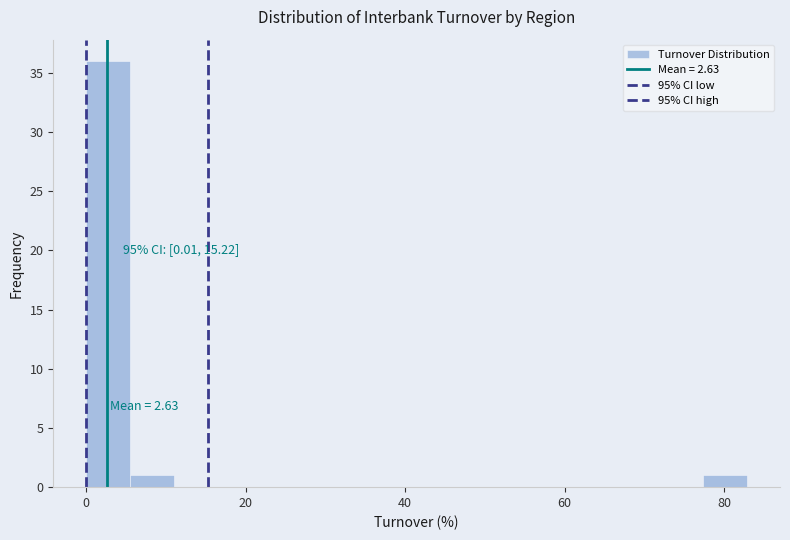

Around what value on the x-axis is the tallest bar? Give the approximate position of its centre, as read against the axis.

2